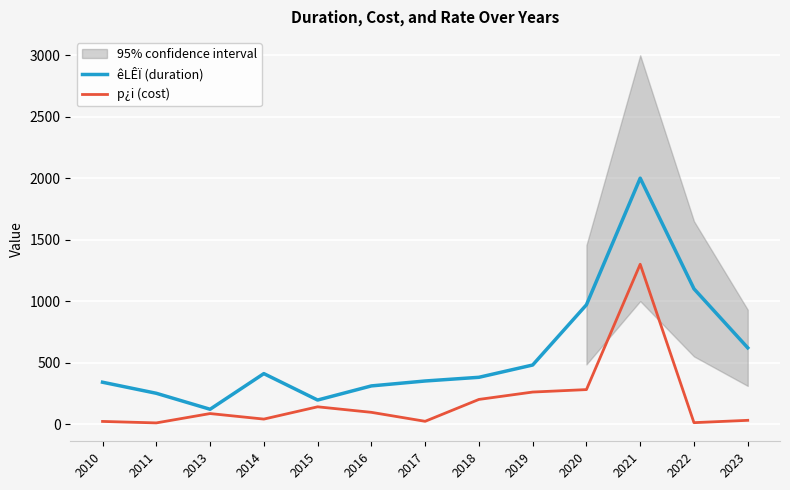

Count the number of data series in this chart.

2